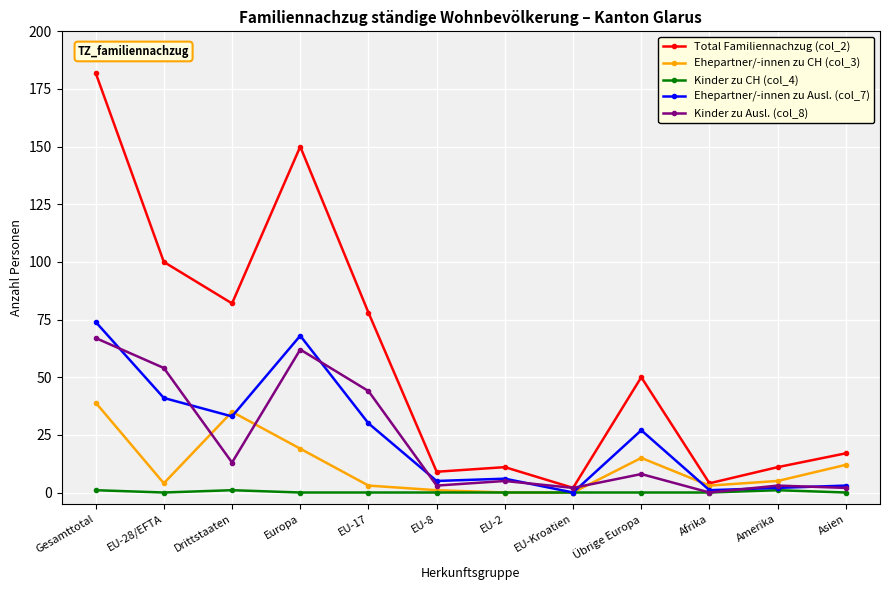

Reading left to right, transcribe all the data shown in this chart.

Total Familiennachzug (col_2): Gesamttotal=182	EU-28/EFTA=100	Drittstaaten=82	Europa=150	EU-17=78	EU-8=9	EU-2=11	EU-Kroatien=2	Übrige Europa=50	Afrika=4	Amerika=11	Asien=17
Ehepartner/-innen zu CH (col_3): Gesamttotal=39	EU-28/EFTA=4	Drittstaaten=35	Europa=19	EU-17=3	EU-8=1	EU-2=0	EU-Kroatien=0	Übrige Europa=15	Afrika=3	Amerika=5	Asien=12
Kinder zu CH (col_4): Gesamttotal=1	EU-28/EFTA=0	Drittstaaten=1	Europa=0	EU-17=0	EU-8=0	EU-2=0	EU-Kroatien=0	Übrige Europa=0	Afrika=0	Amerika=1	Asien=0
Ehepartner/-innen zu Ausl. (col_7): Gesamttotal=74	EU-28/EFTA=41	Drittstaaten=33	Europa=68	EU-17=30	EU-8=5	EU-2=6	EU-Kroatien=0	Übrige Europa=27	Afrika=1	Amerika=2	Asien=3
Kinder zu Ausl. (col_8): Gesamttotal=67	EU-28/EFTA=54	Drittstaaten=13	Europa=62	EU-17=44	EU-8=3	EU-2=5	EU-Kroatien=2	Übrige Europa=8	Afrika=0	Amerika=3	Asien=2